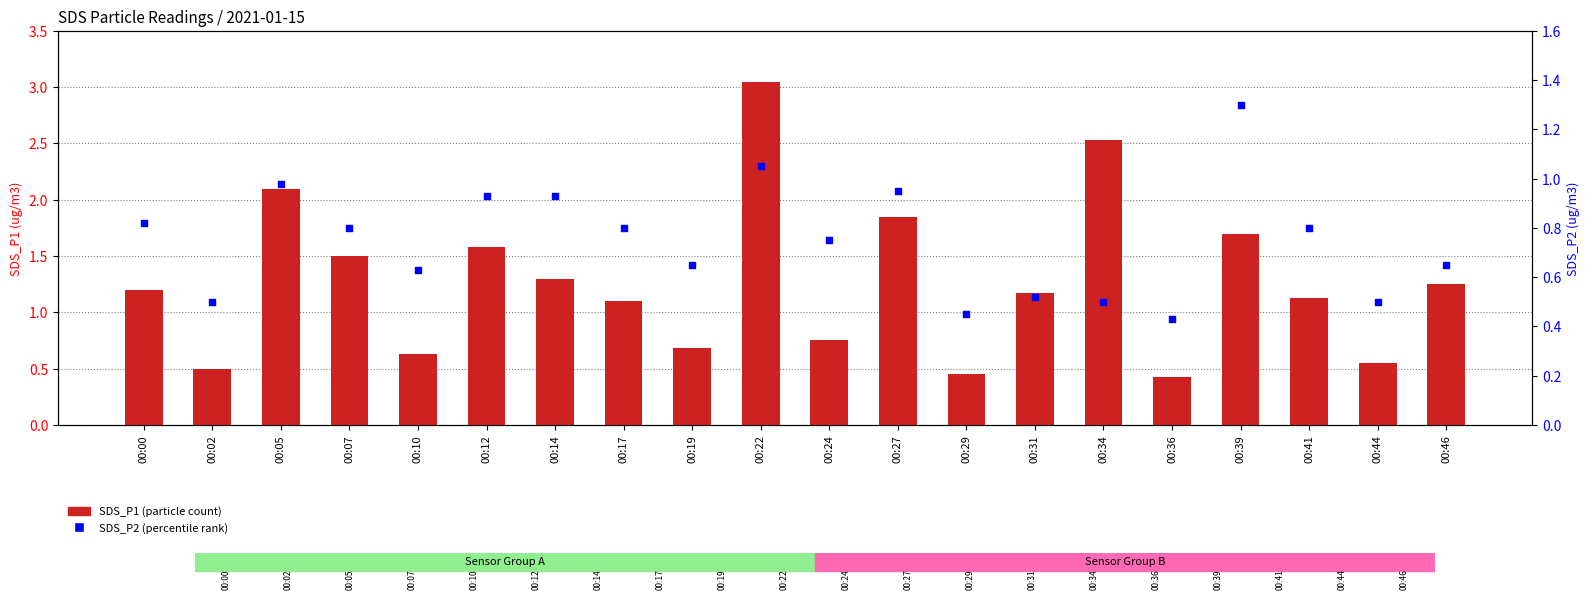

Which series reaches the minimum Y coordinate?

SDS_P1